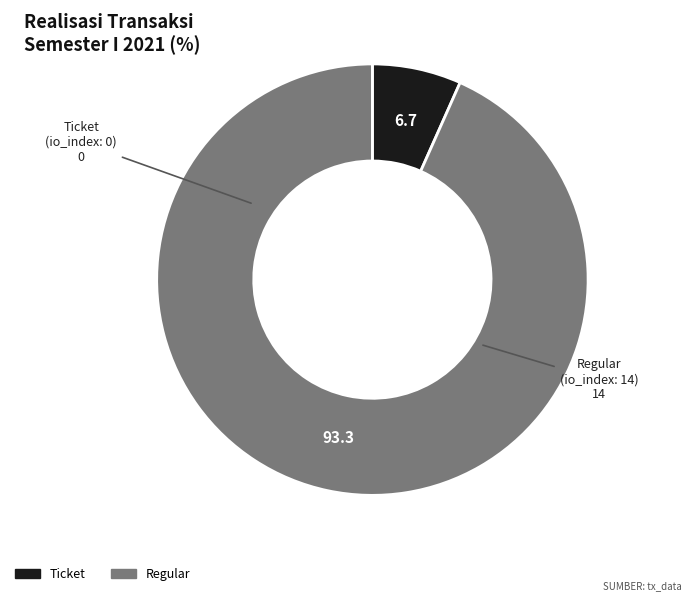

Which category accounts for the majority?

Regular